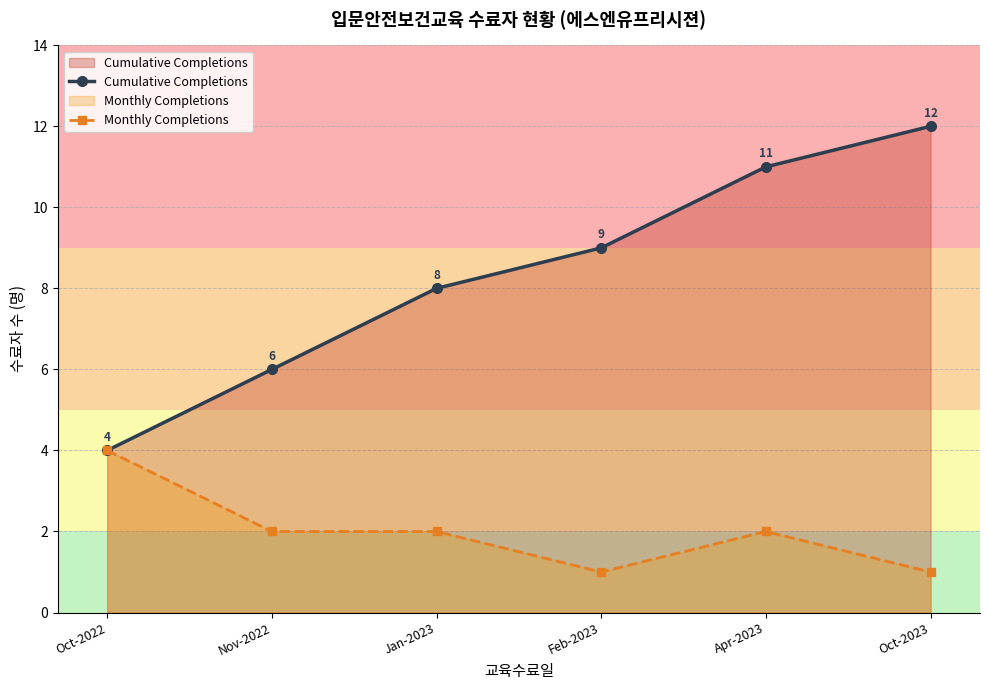

At how many categories does at least one series exceed 3?

6